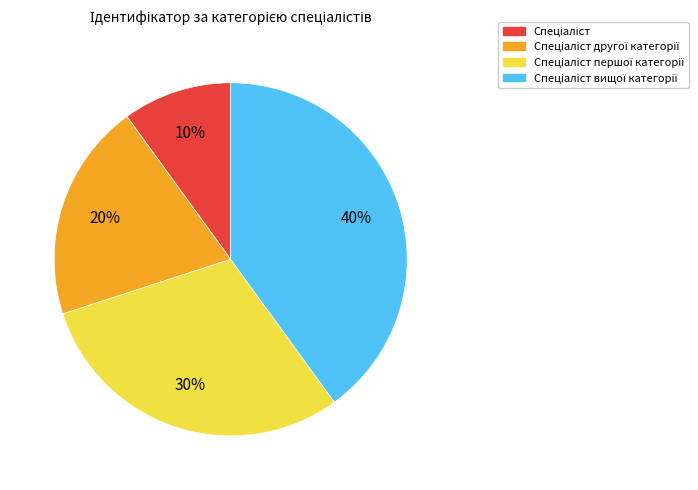

Is there a majority slice in this chart?

No